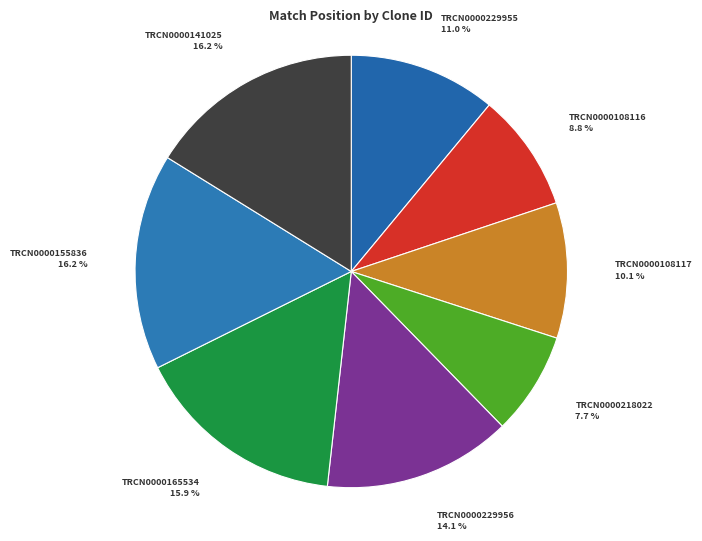

Which category has the smallest portion of the pie?

TRCN0000218022